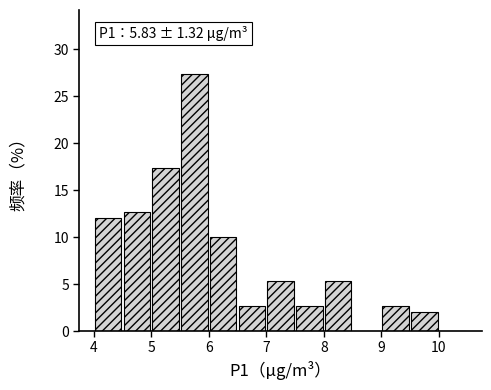

Over which range of the x-axis is the bar tallest?

5.5 to 6.0